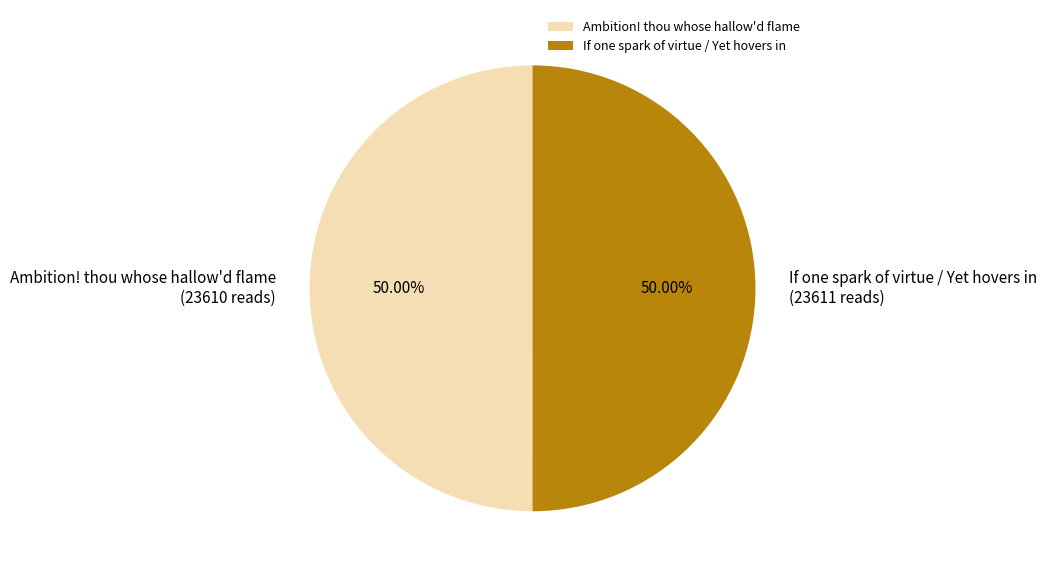

Do Ambition! thou whose hallow'd flame and If one spark of virtue / Yet hovers in together represent more than half of the pie?

Yes